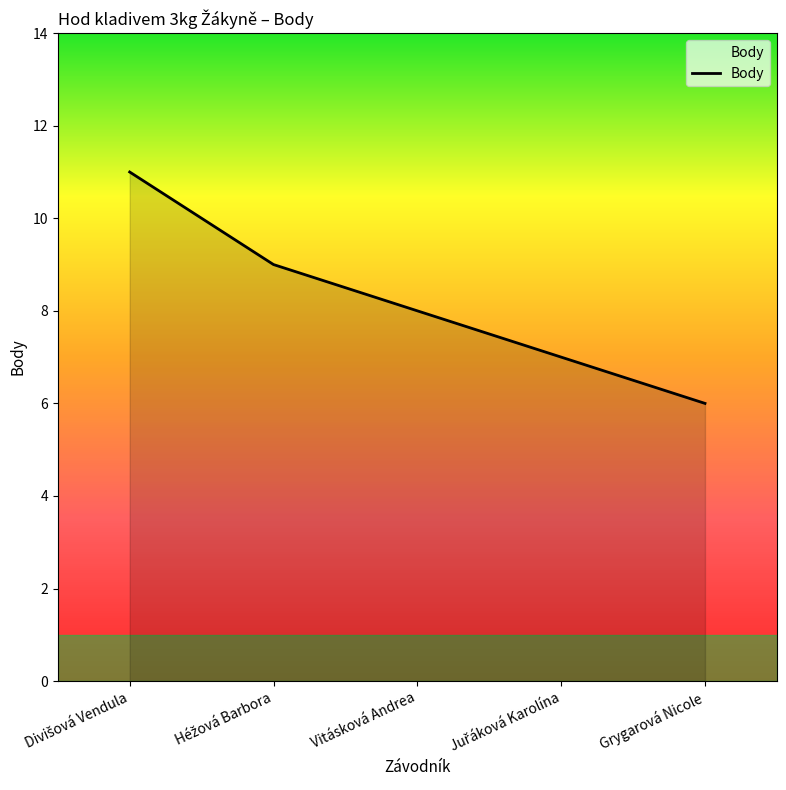

What is the difference between the maximum and minimum values?

5